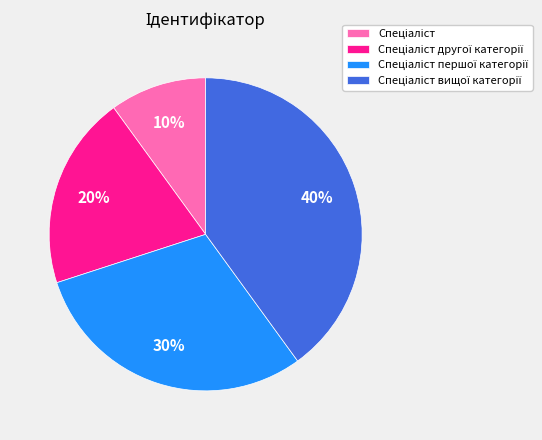

To the nearest percent, what is the average slice percentage?

25%